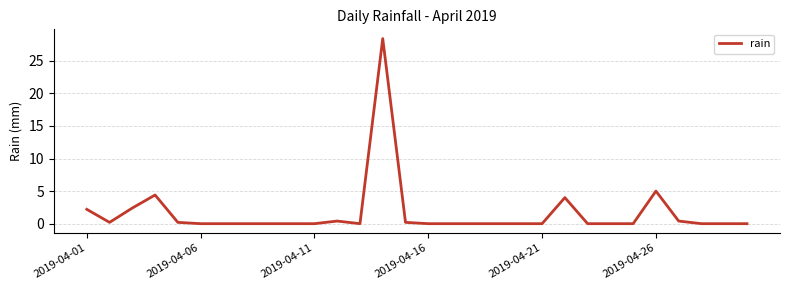

How many lines are shown in the chart?

1